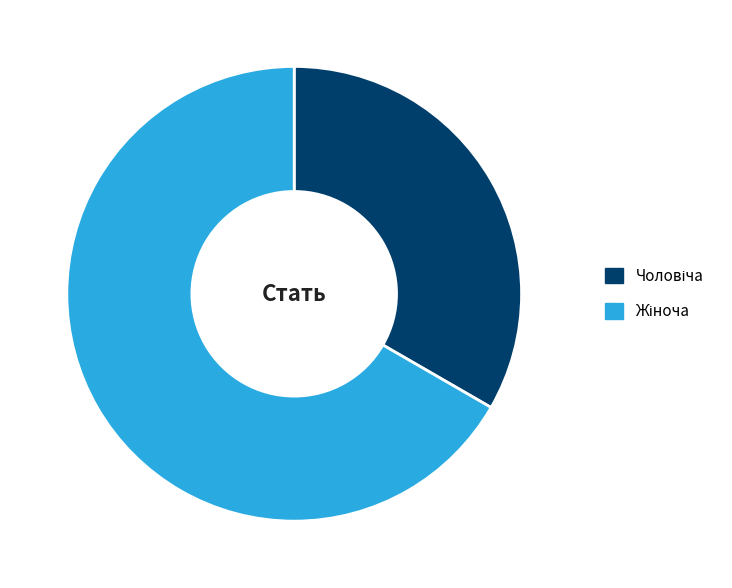

Is there a majority slice in this chart?

Yes